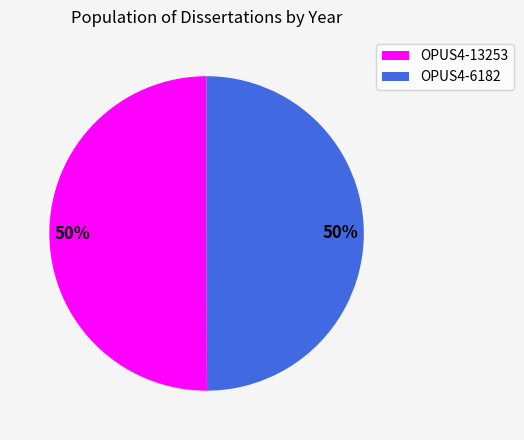

Is it true that OPUS4-13253 is 37% of the pie?

False